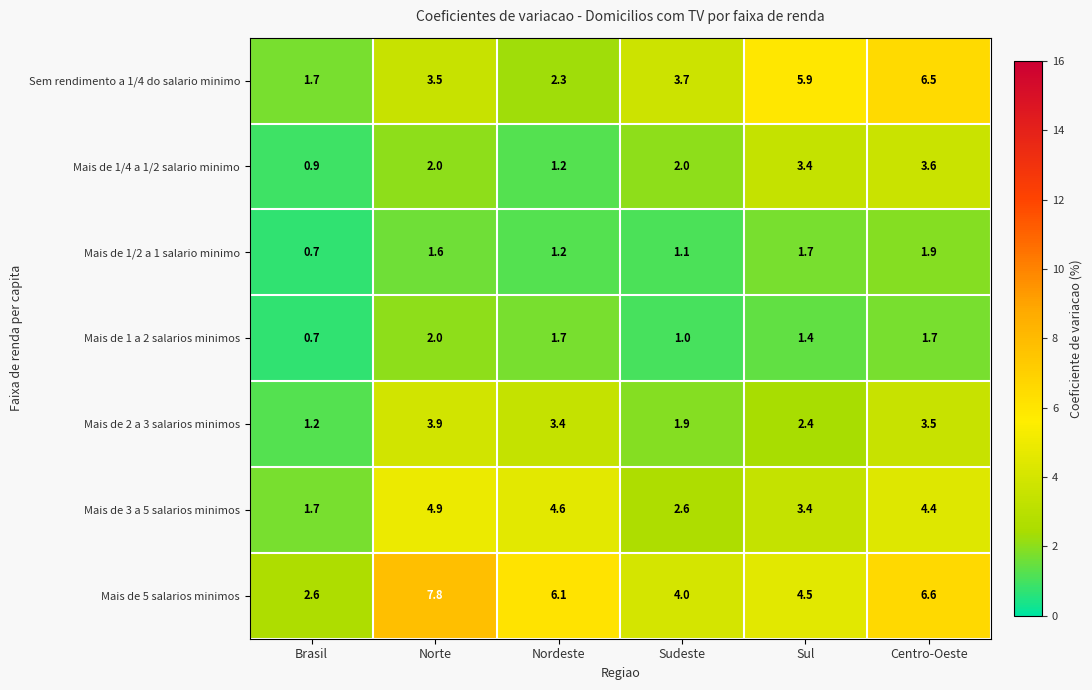

The Mais de 5 salarios minimos series shows 1.1 at Sul. True or false?

False